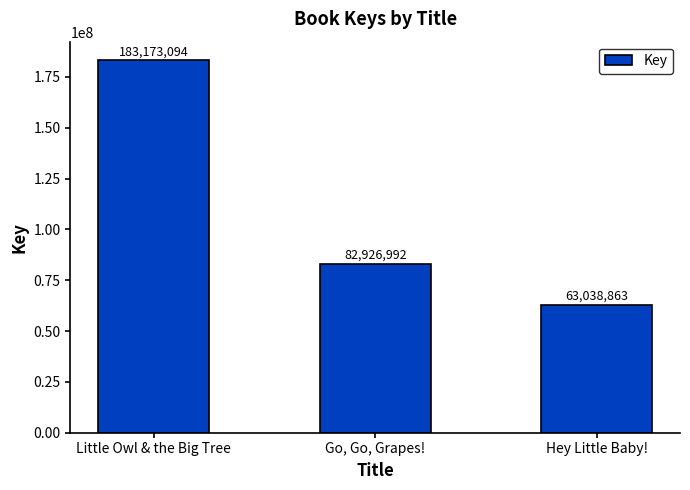

True or false: the data shows 63038863 at Hey Little Baby!.

True